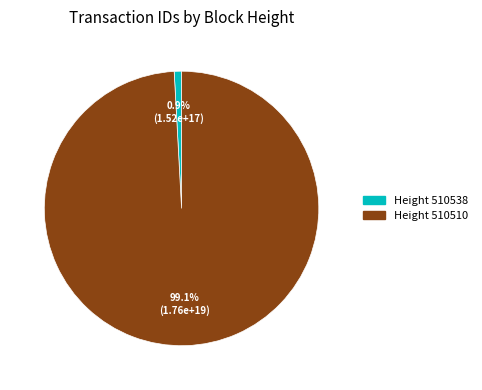

To the nearest percent, what is the average slice percentage?

50%